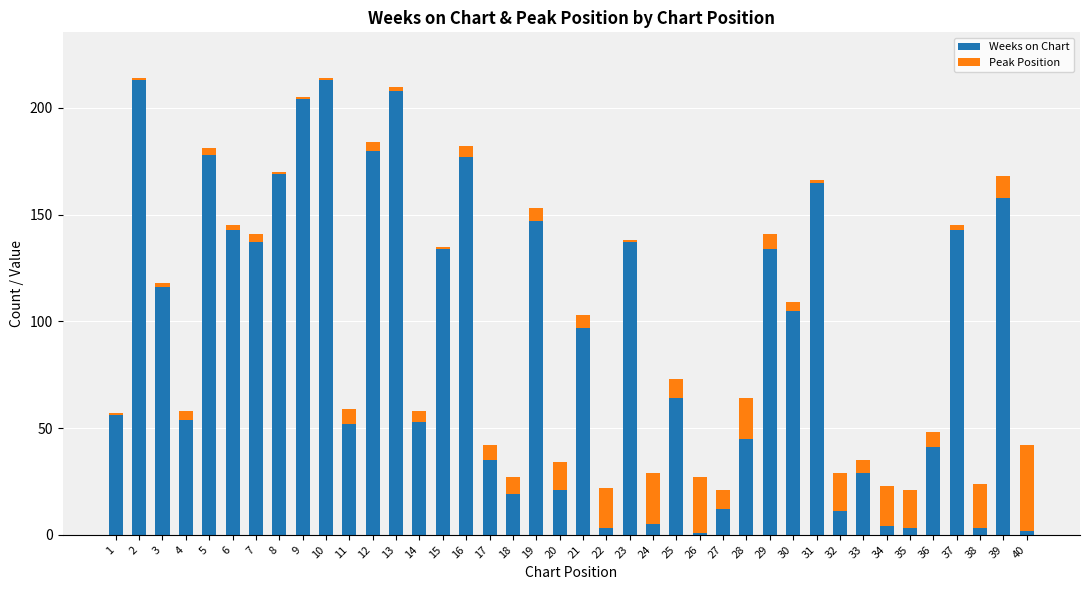

What is the highest value of the Weeks on Chart series?

213